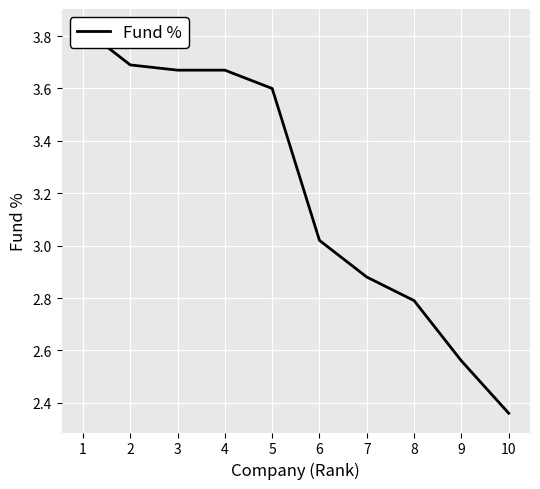

Count the number of categories in the chart.

10